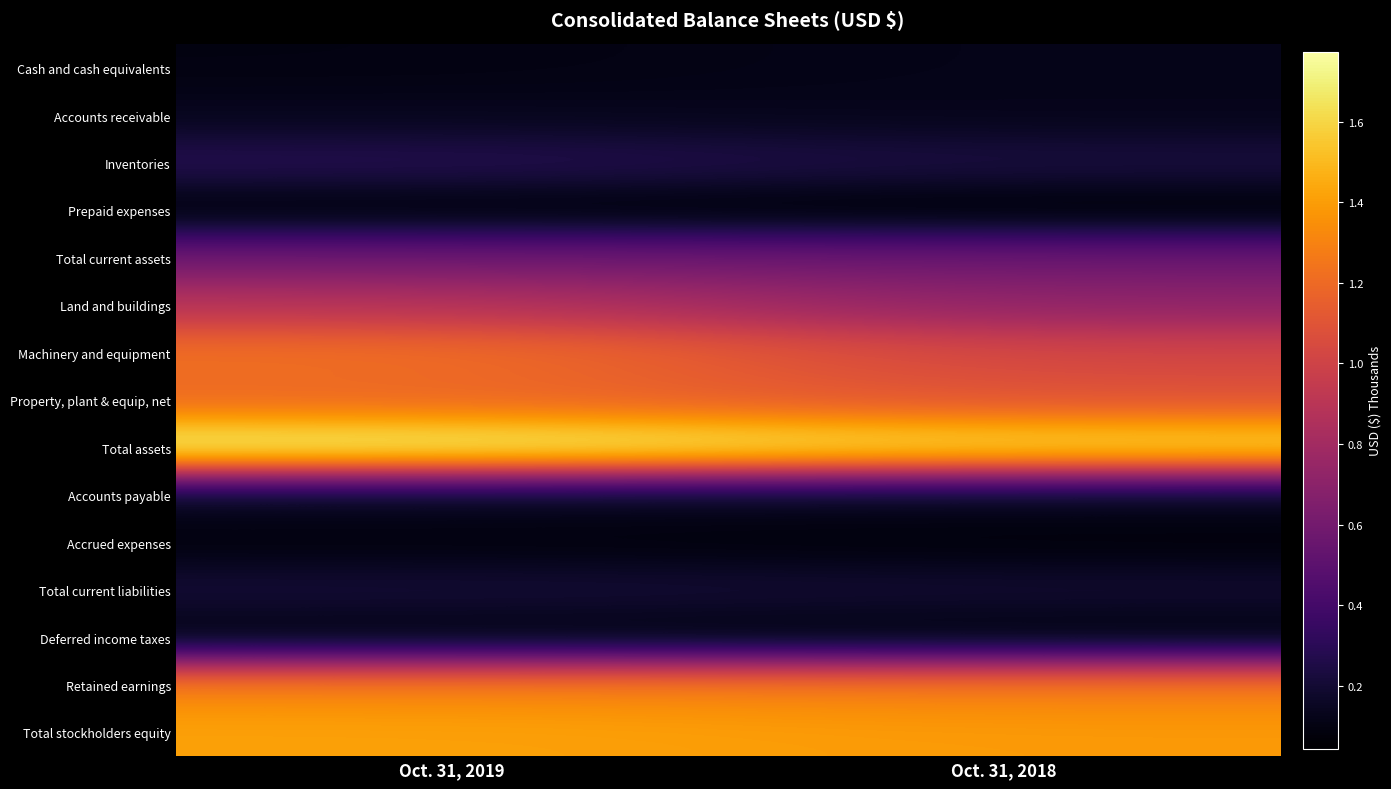

Reading left to right, extract all data points from this chart.

Cash and cash equivalents: Oct. 31, 2019=95417	Oct. 31, 2018=121193
Accounts receivable: Oct. 31, 2019=131778	Oct. 31, 2018=121932
Inventories: Oct. 31, 2019=289928	Oct. 31, 2018=240056
Prepaid expenses: Oct. 31, 2019=56931	Oct. 31, 2018=43240
Total current assets: Oct. 31, 2019=581111	Oct. 31, 2018=566489
Land and buildings: Oct. 31, 2019=892089	Oct. 31, 2018=716754
Machinery and equipment: Oct. 31, 2019=1236095	Oct. 31, 2018=1017368
Property, plant & equip, net: Oct. 31, 2019=1185860	Oct. 31, 2018=1087588
Total assets: Oct. 31, 2019=1774134	Oct. 31, 2018=1659440
Accounts payable: Oct. 31, 2019=132741	Oct. 31, 2018=128936
Accrued expenses: Oct. 31, 2019=82940	Oct. 31, 2018=69953
Total current liabilities: Oct. 31, 2019=215681	Oct. 31, 2018=198889
Deferred income taxes: Oct. 31, 2019=74132	Oct. 31, 2018=62793
Retained earnings: Oct. 31, 2019=1309461	Oct. 31, 2018=1284524
Total stockholders equity: Oct. 31, 2019=1417675	Oct. 31, 2018=1387893